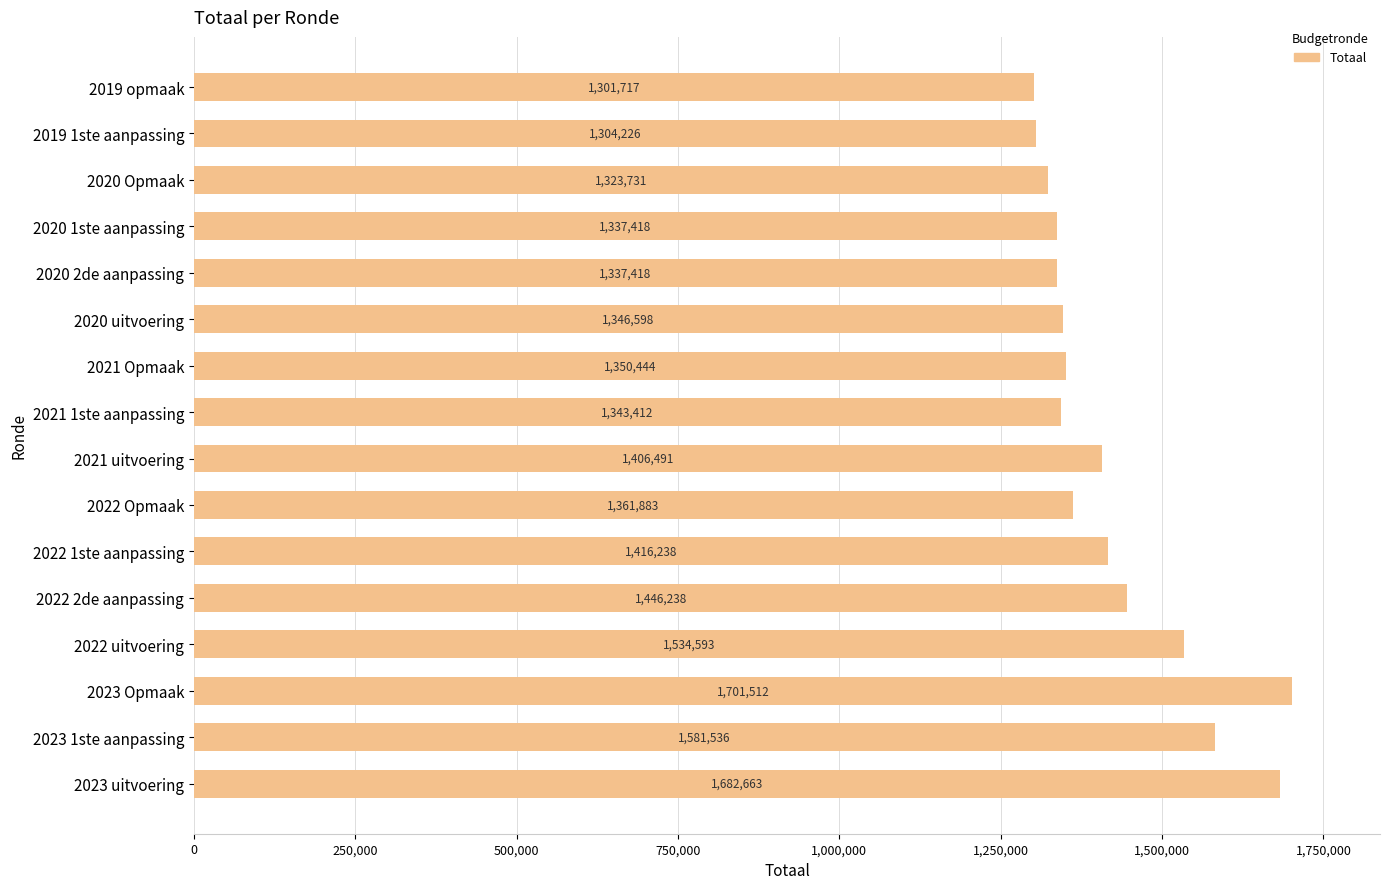

Does the chart contain any negative values?

No